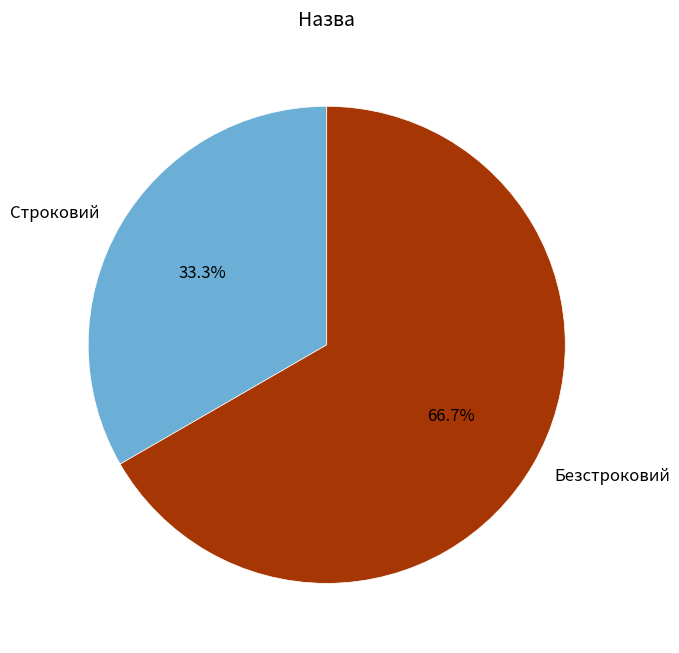

What percentage is NOT represented by Строковий?

66.7%